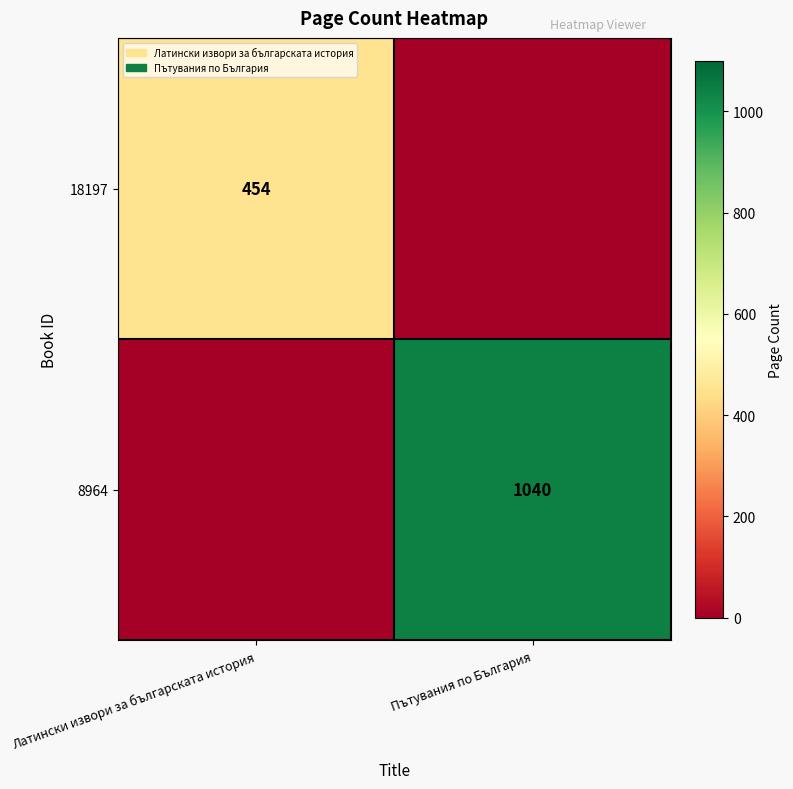

Which label corresponds to the largest value in the chart?

Пътувания по България